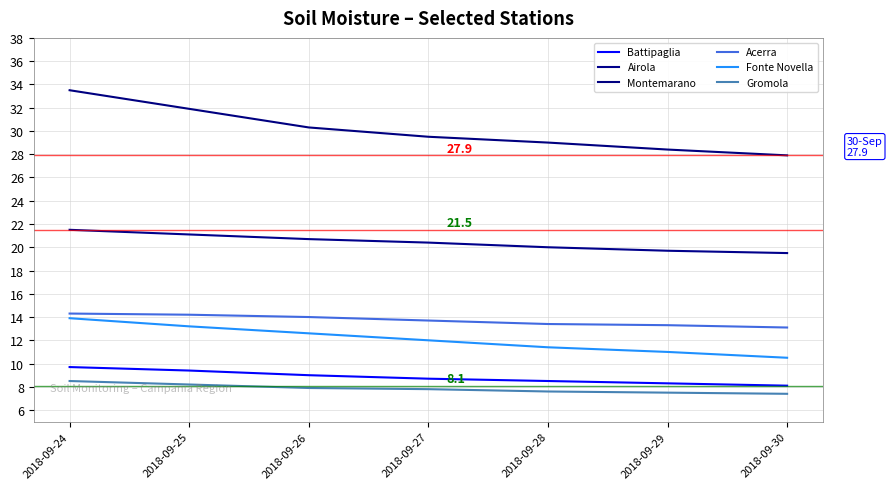

Between 2018-09-24 and 2018-09-29, which series saw the biggest shift?

Montemarano